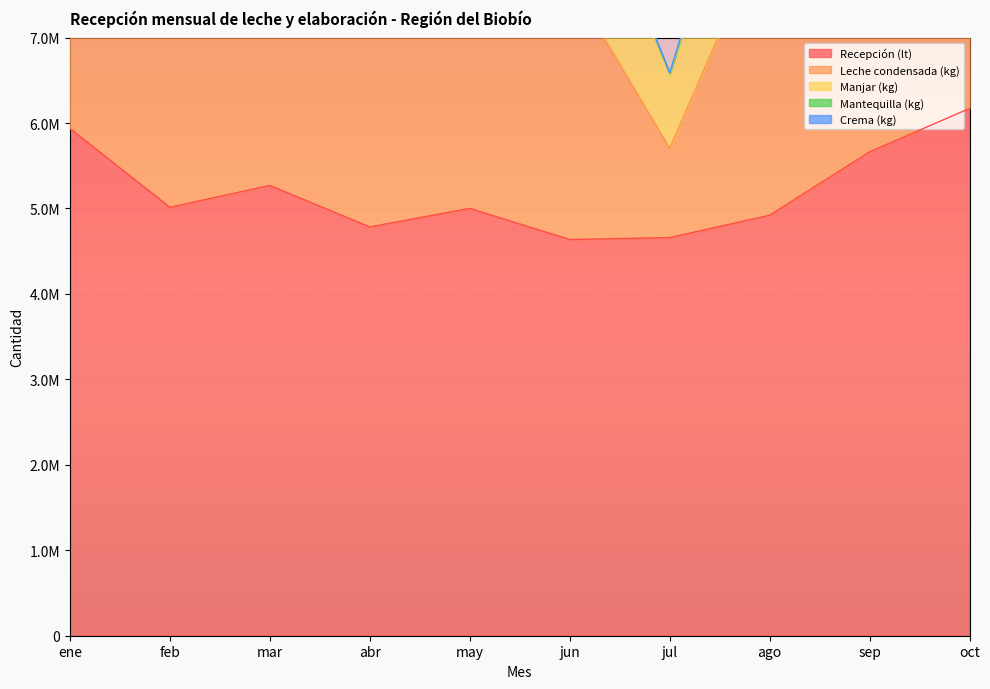

Reading left to right, transcribe all the data shown in this chart.

Recepción (lt): 5936077	5014278	5269692	4784591	5001492	4636744	4659219	4921407	5662729	6171390
Leche condensada (kg): 3598978	3303963	3708926	3257294	3448368	3038770	1045364	3460232	3670935	3756770
Manjar (kg): 1378533	1327932	1404476	1503934	1855363	1743452	860029	1883660	1869683	1798299
Mantequilla (kg): 28825	64525	50125	31475	48000	38500	21800	70375	16600	55560
Crema (kg): 12680	4950	2720	15120	17630	0	0	7050	22470	17250